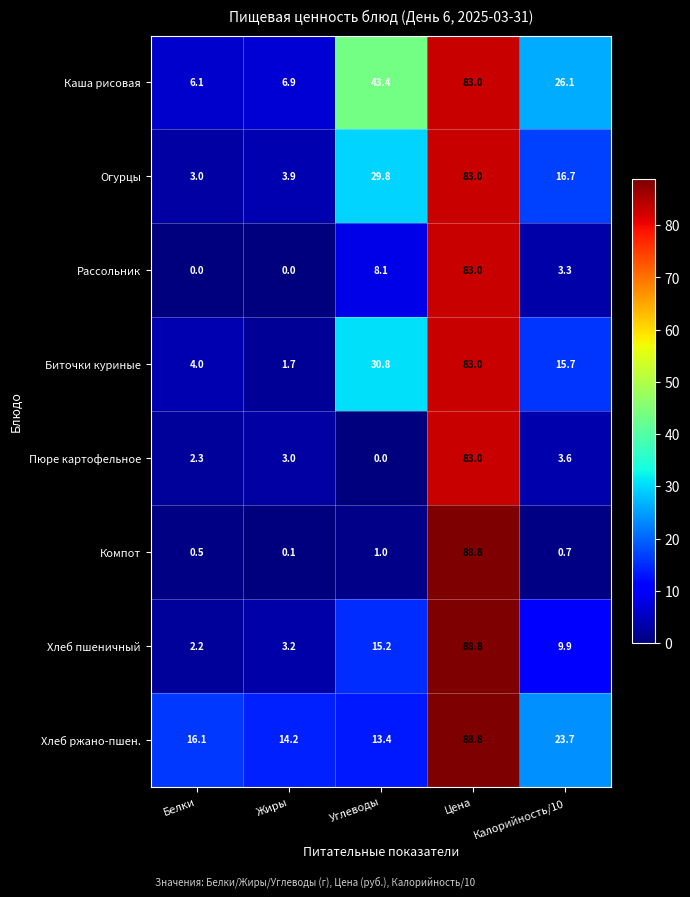

List the labels in order of Хлеб ржано-пшен. value, smallest first.

Углеводы, Жиры, Белки, Калорийность/10, Цена